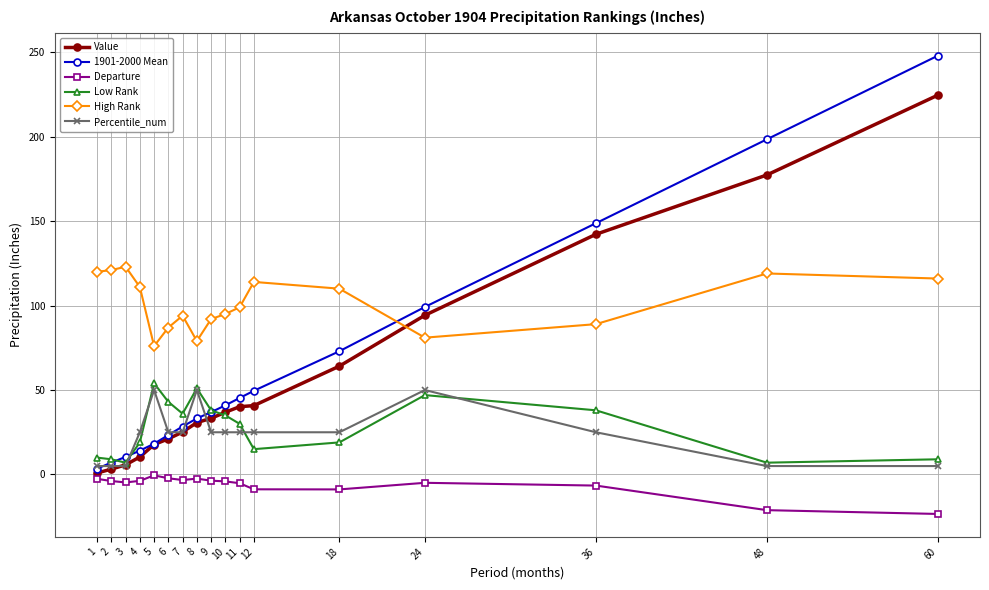

True or false: Percentile_num has more than 1 points higher than both neighbors.

True